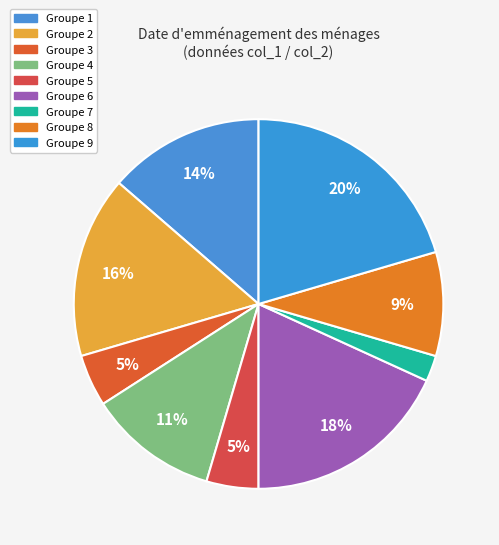

How many segments does this pie chart have?

9